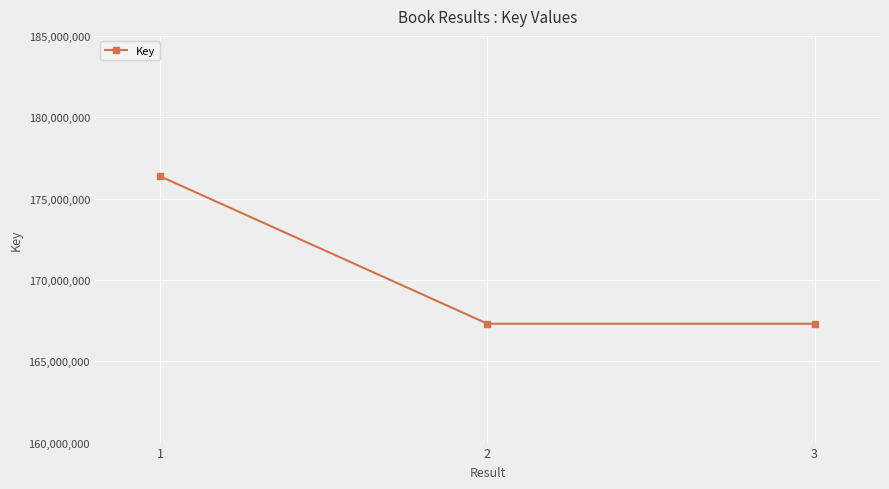

How many categories are shown in the chart?

3